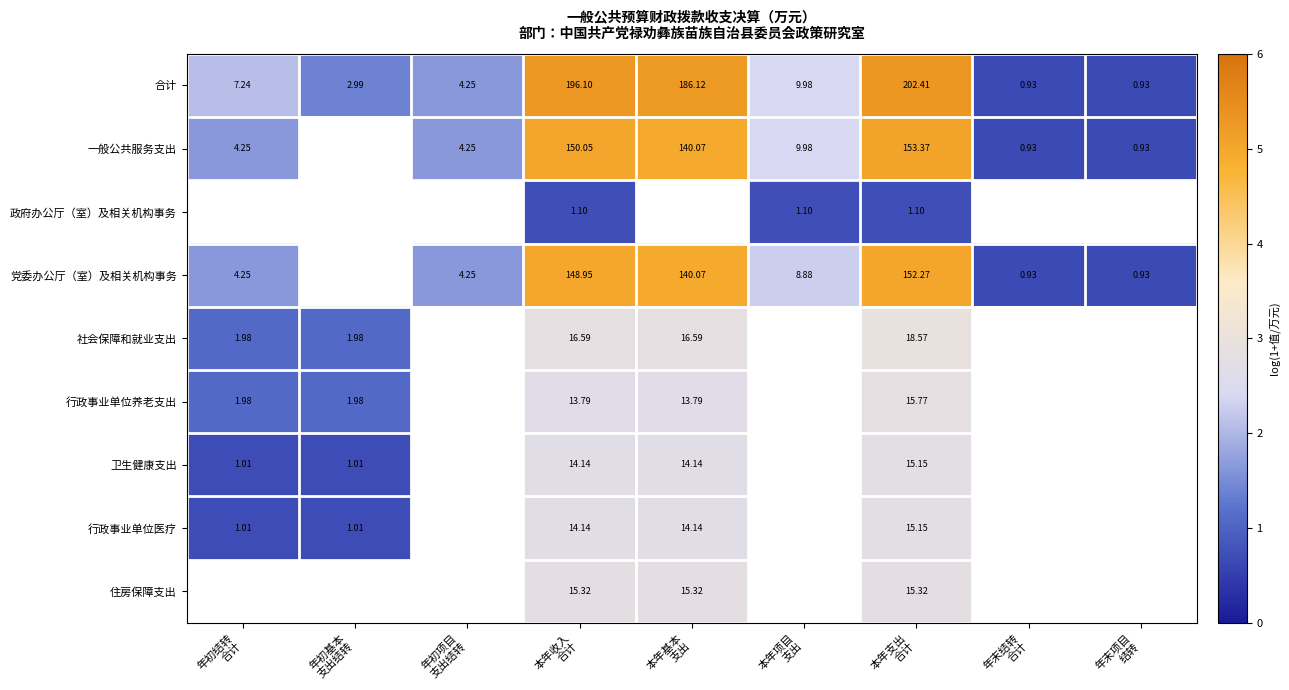

How many values in the 合计 series exceed 2?

5